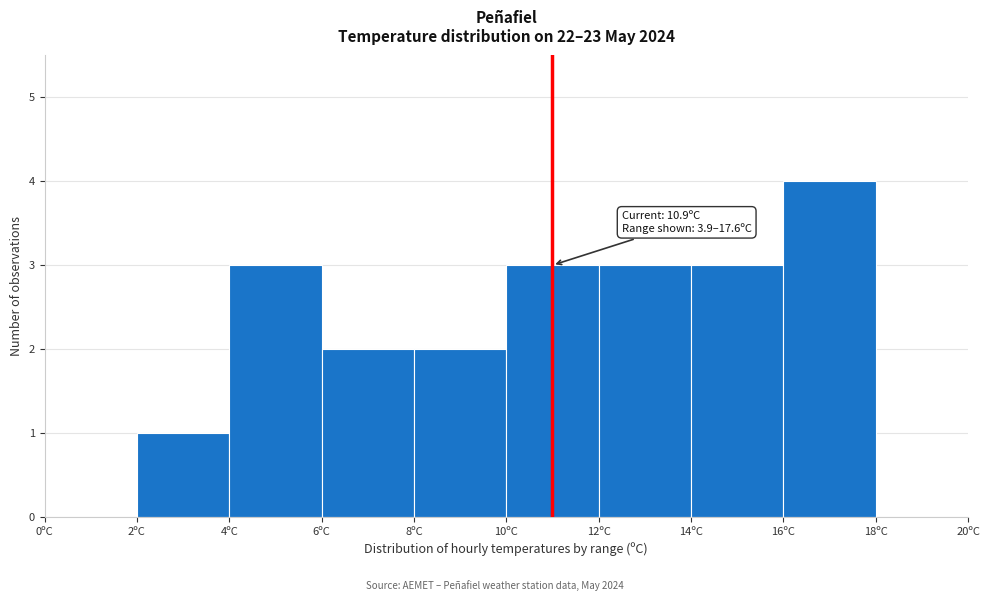

Over which range of the x-axis is the bar tallest?

16 to 18